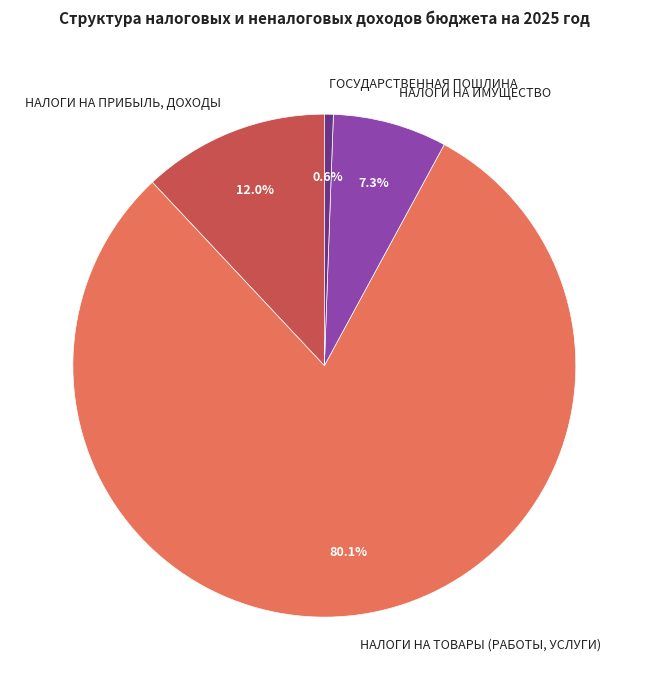

What percentage do НАЛОГИ НА ПРИБЫЛЬ, ДОХОДЫ and НАЛОГИ НА ТОВАРЫ (РАБОТЫ, УСЛУГИ) together represent?

92.1%